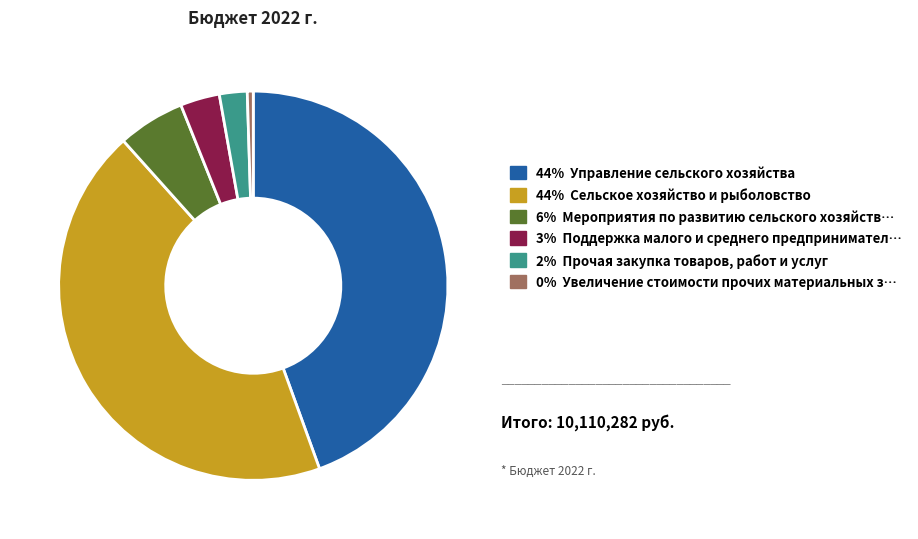

Does any single category account for the majority?

No